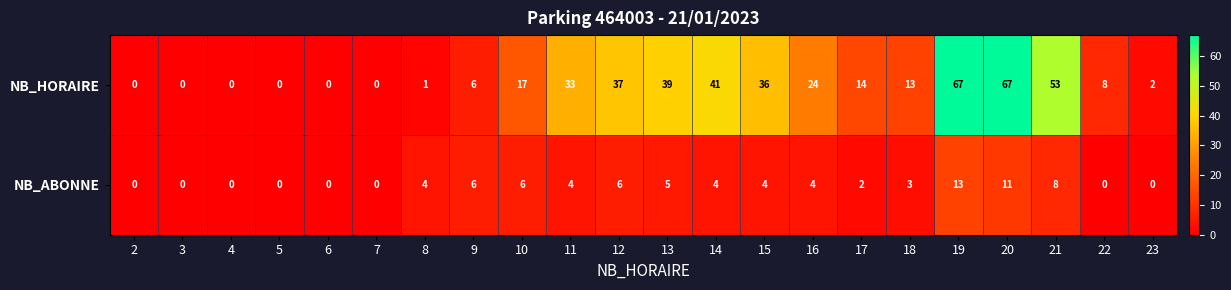

What is the greatest value displayed?

67